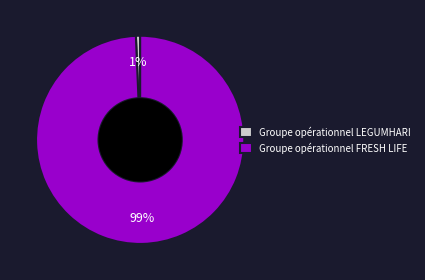

Do Groupe opérationnel LEGUMHARI and Groupe opérationnel FRESH LIFE together represent more than half of the pie?

Yes